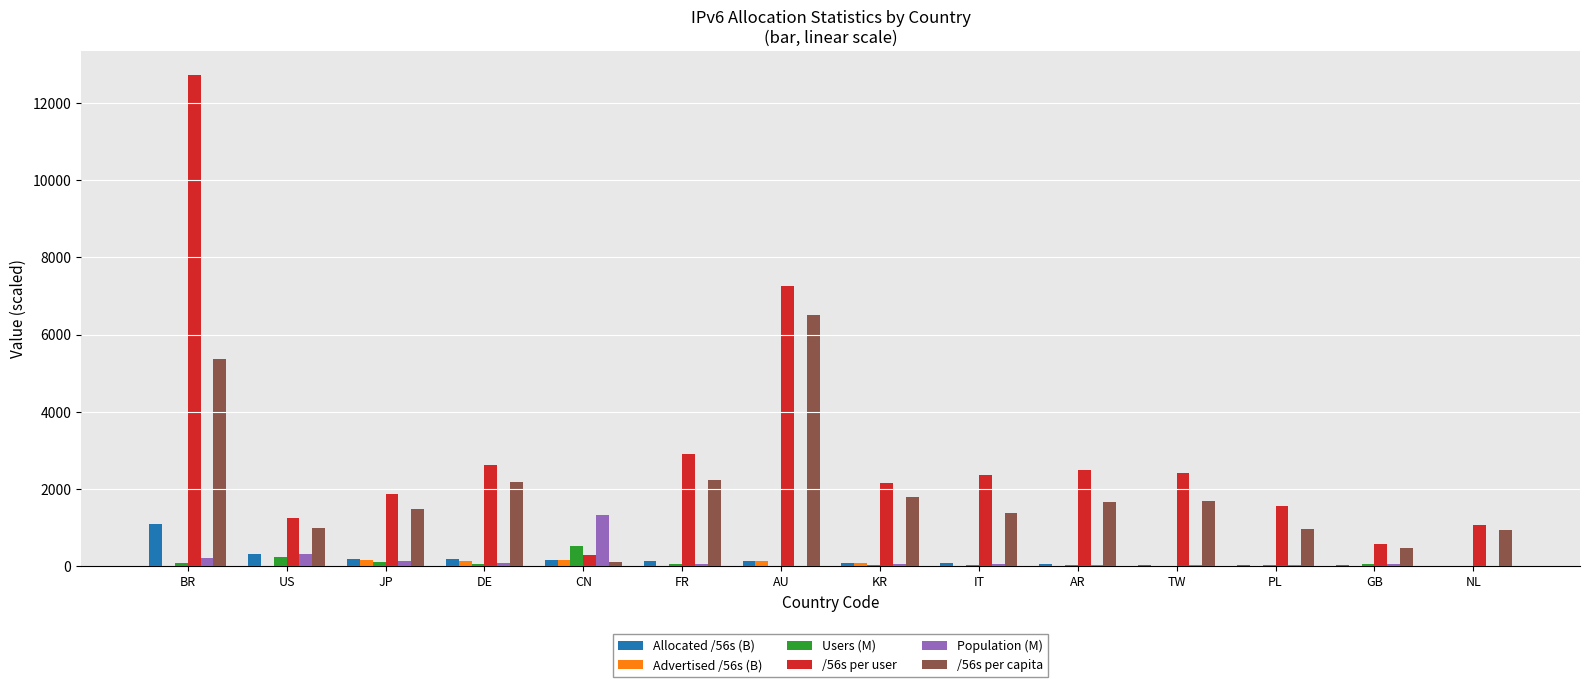

At which category is the sum across all series the highest?

BR